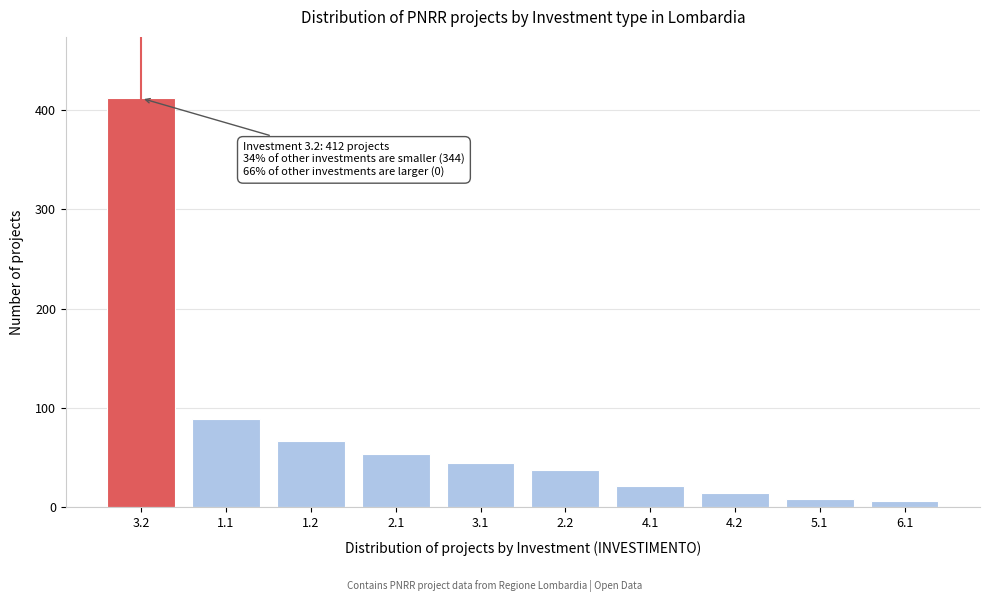

Reading left to right, transcribe all the data shown in this chart.

412	89	67	54	45	38	22	15	8	6